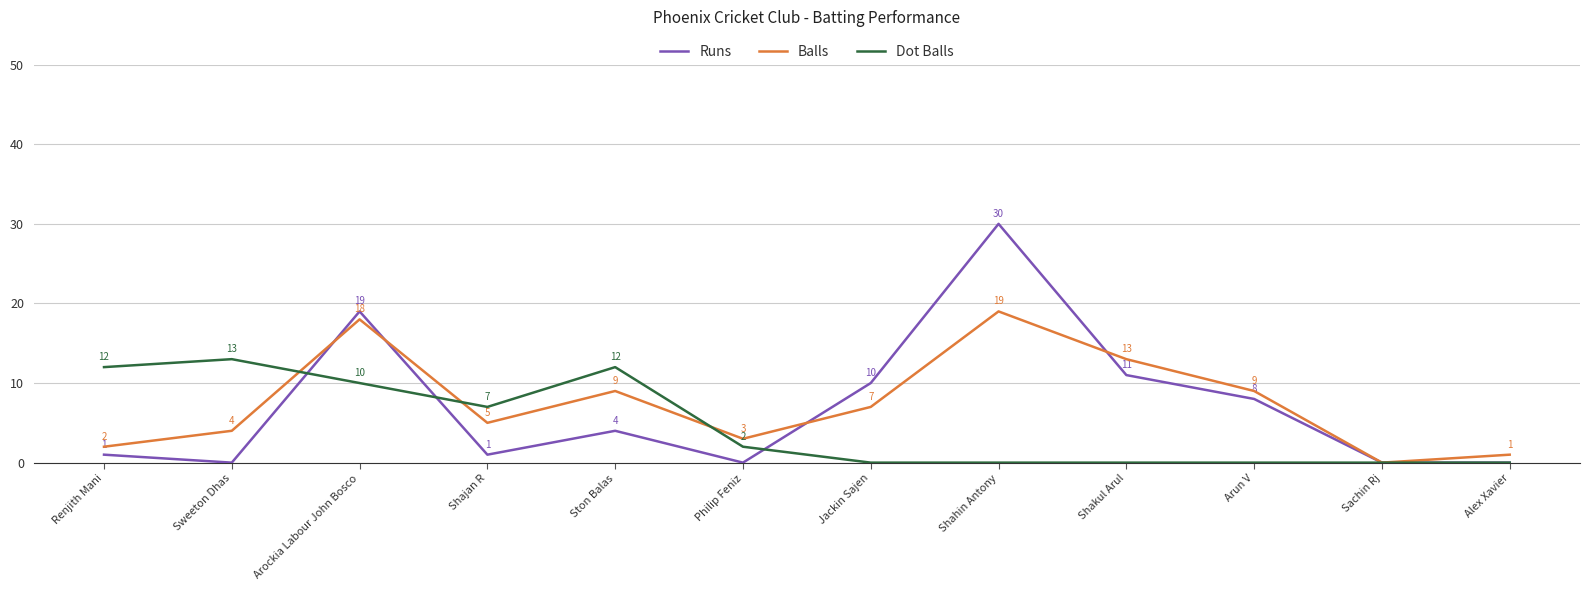

At which category does Runs reach its first local peak?

Arockia Labour John Bosco